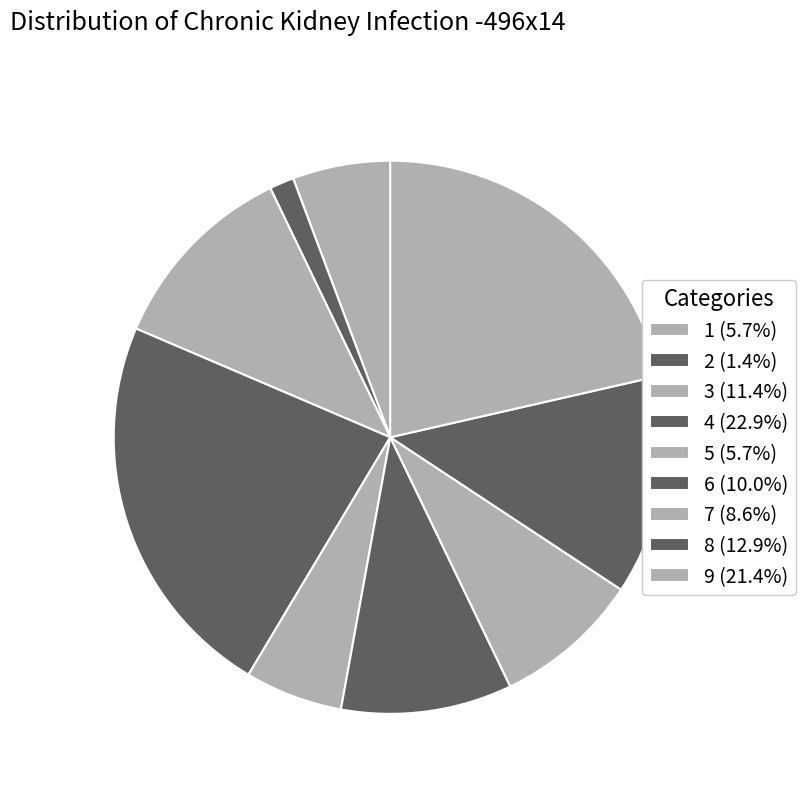

How many segments does this pie chart have?

9